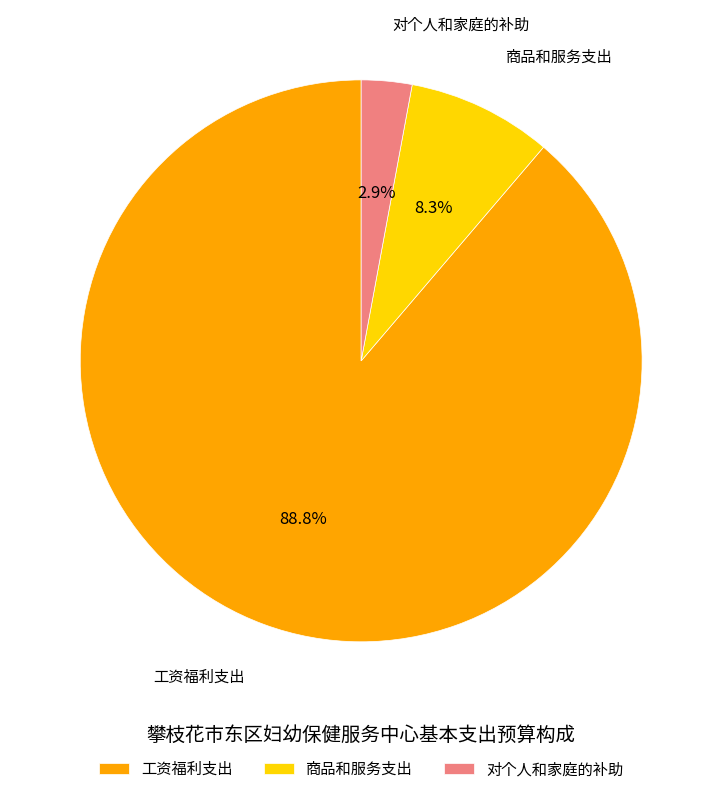

The 对个人和家庭的补助 slice represents 3% of the pie. True or false?

True